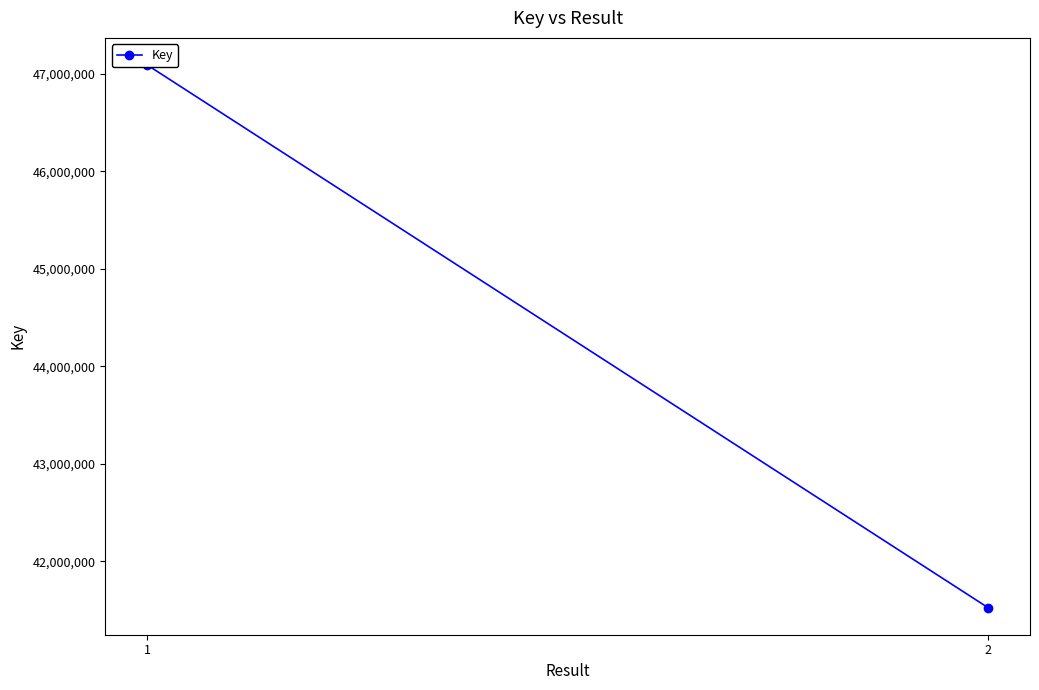

What is the sum of the values at 2 and 1?

88613780